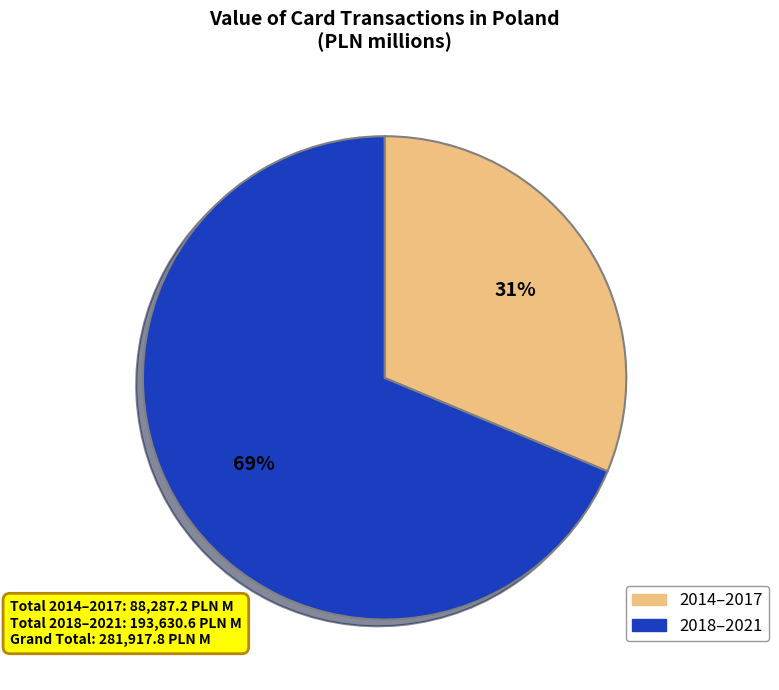

To the nearest percent, what is the average slice percentage?

50%